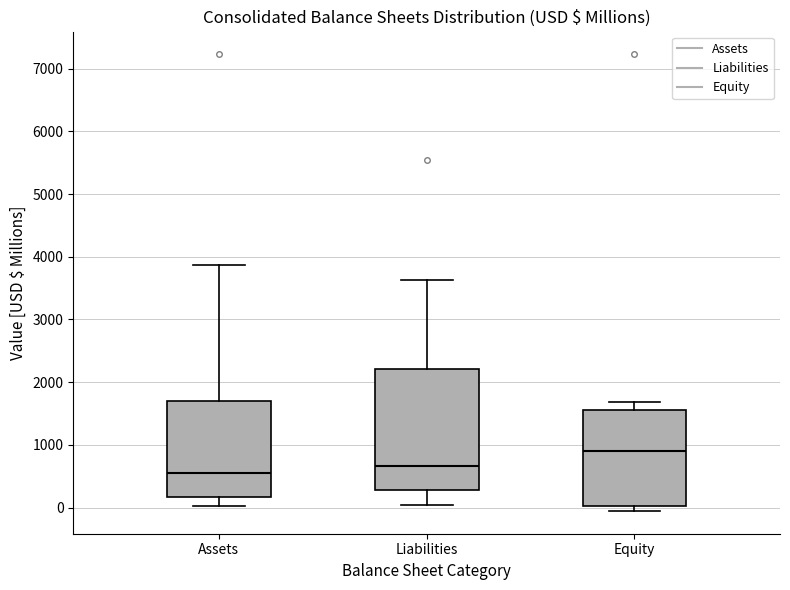

Where does the median line of the box for Assets sit on the y-axis? The values are not printed on the chart, so give them approximately, as read against the axis.

500